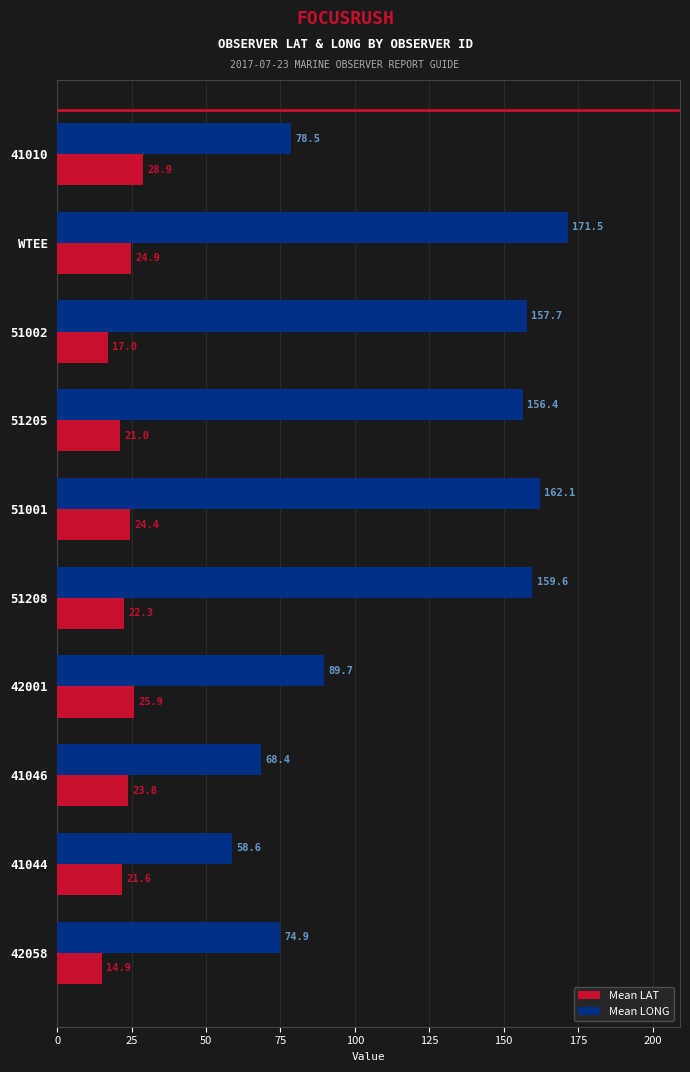

What is the difference between the second highest and second lowest values in the Mean LAT series?

8.9